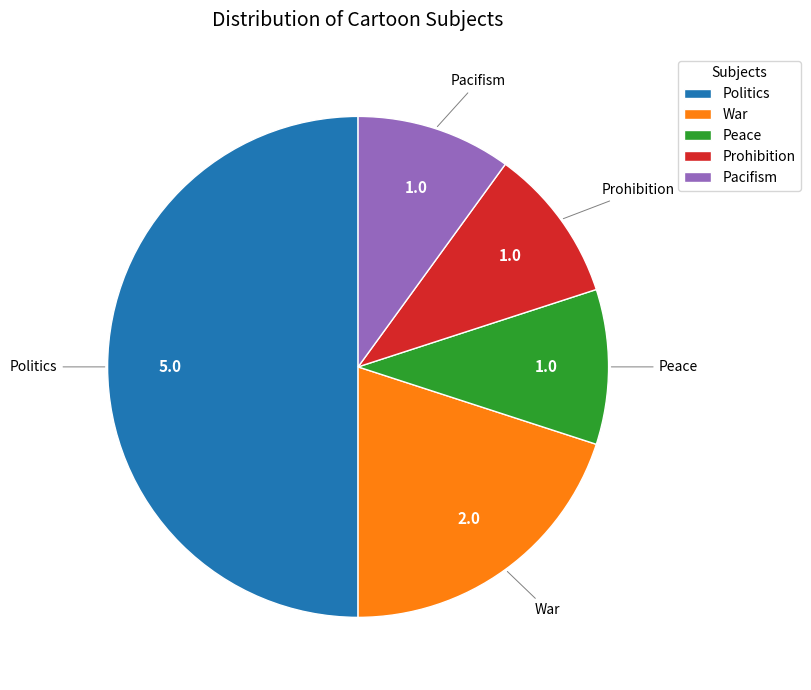

Does War represent more than half of the total?

No